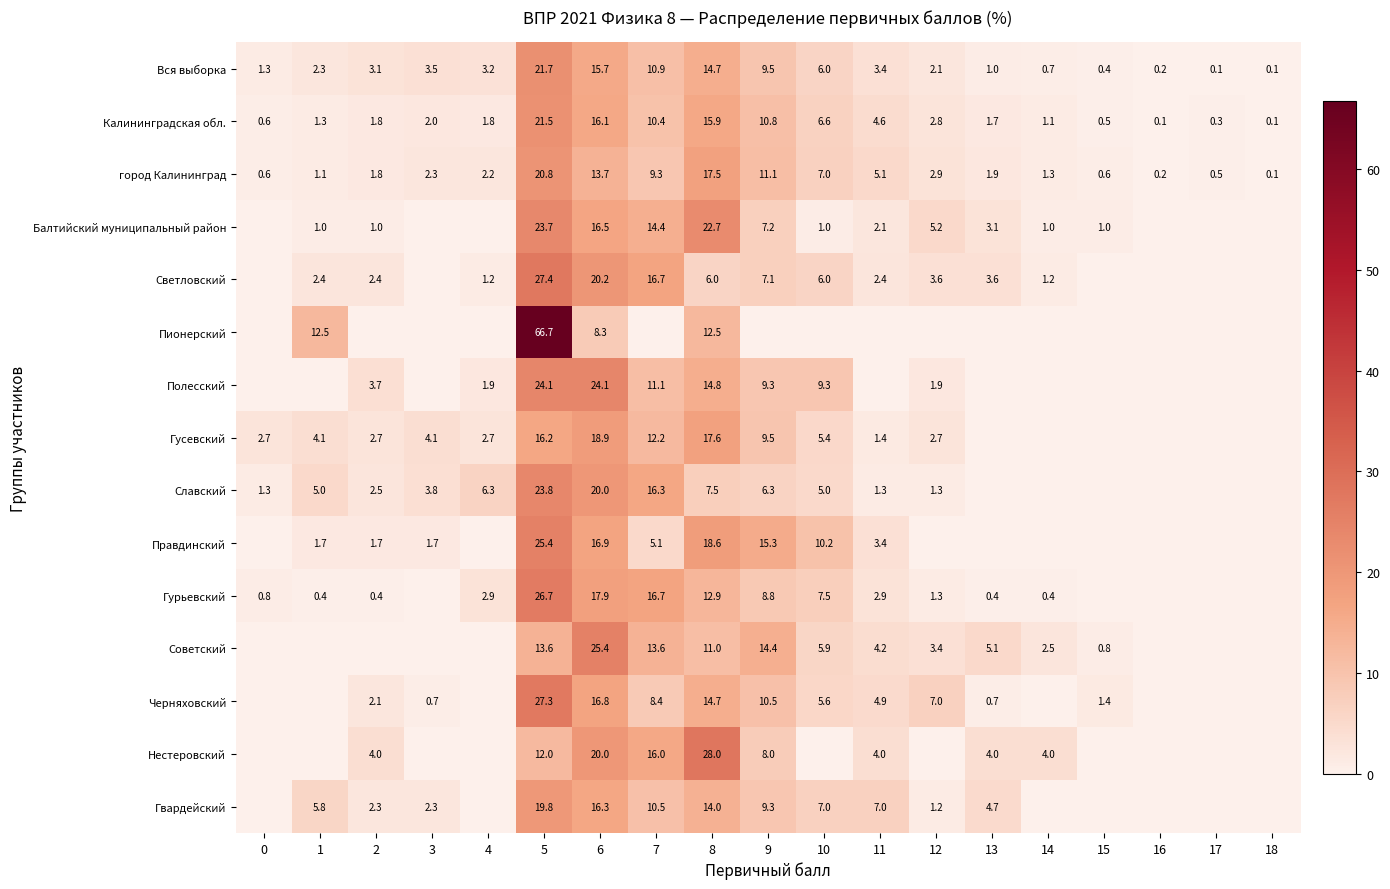

The value of Гвардейский at 2 is 2.3. True or false?

True